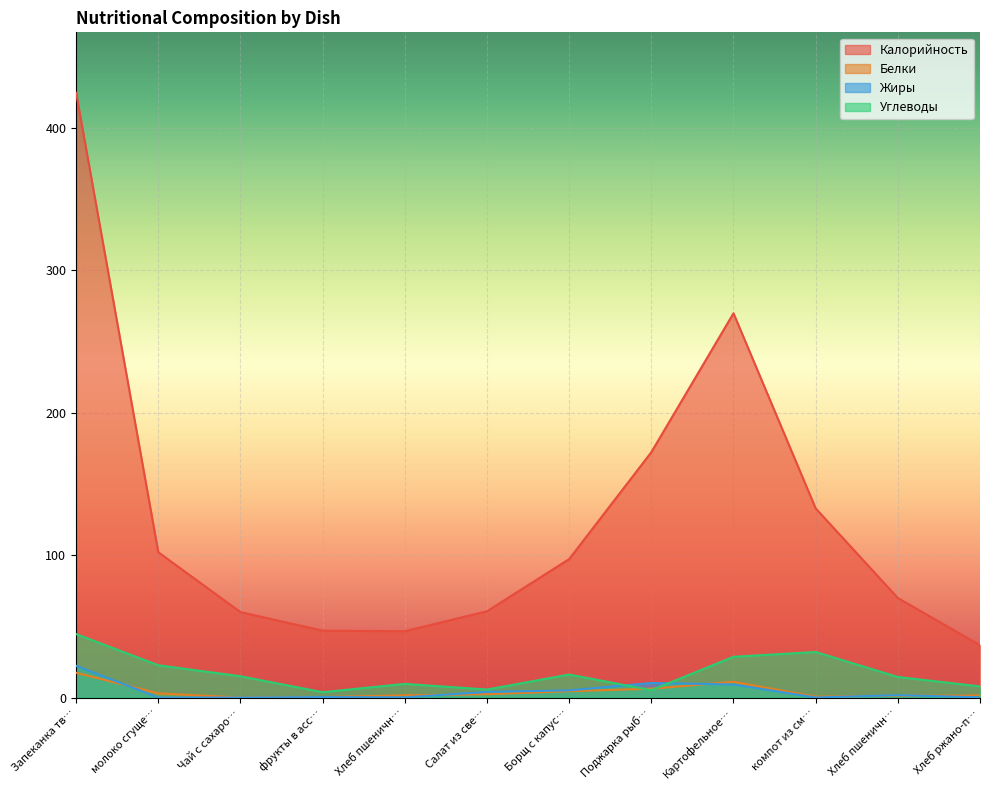

What is the total value across all series at Поджарка рыб…?

193.9